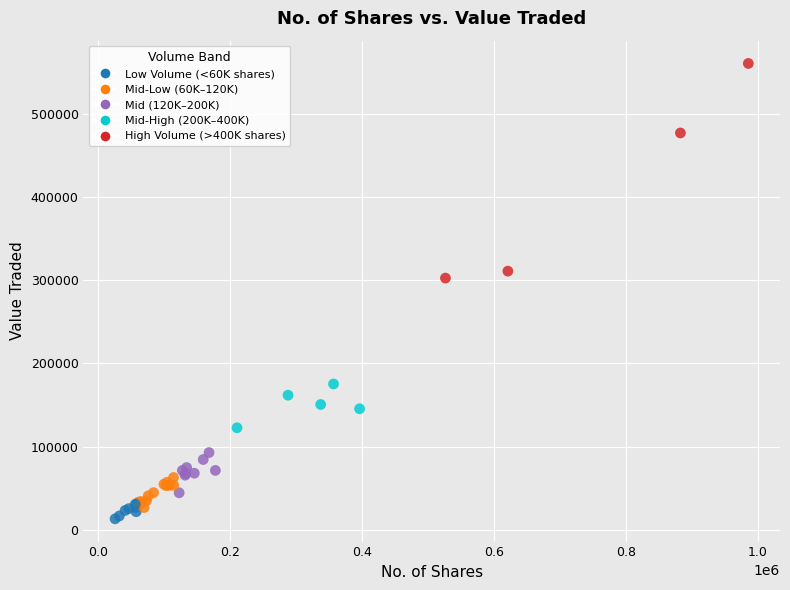

What Y value in the scatter plot is closest to 286899?

302583